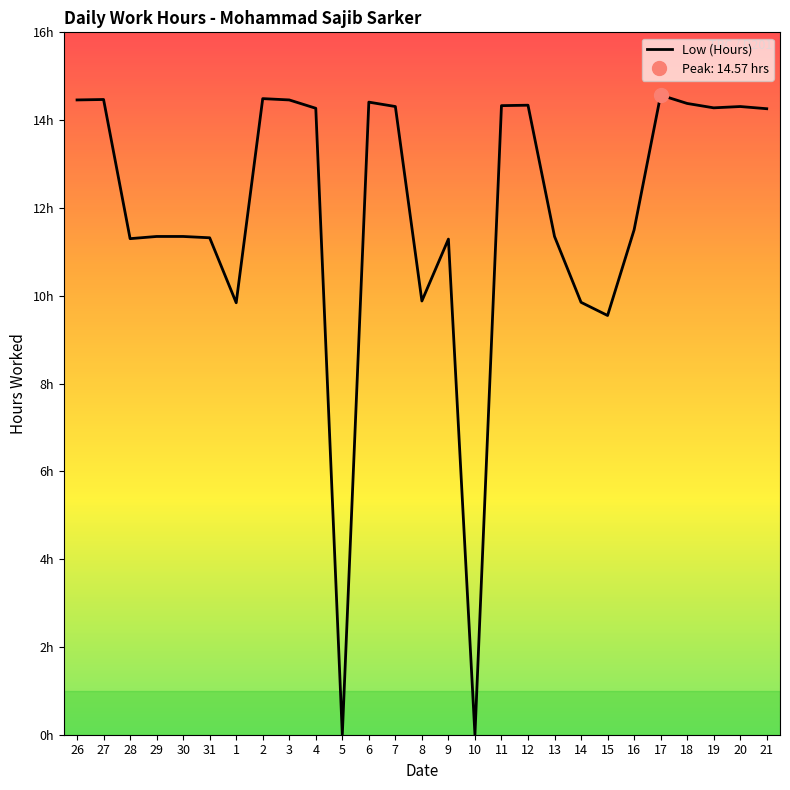

Reading left to right, extract all data points from this chart.

14.5	14.5	11.3	11.3	11.3	11.3	9.8	14.5	14.5	14.3	0.0	14.4	14.3	9.9	11.3	0.0	14.3	14.3	11.3	9.8	9.6	11.5	14.6	14.4	14.3	14.3	14.3